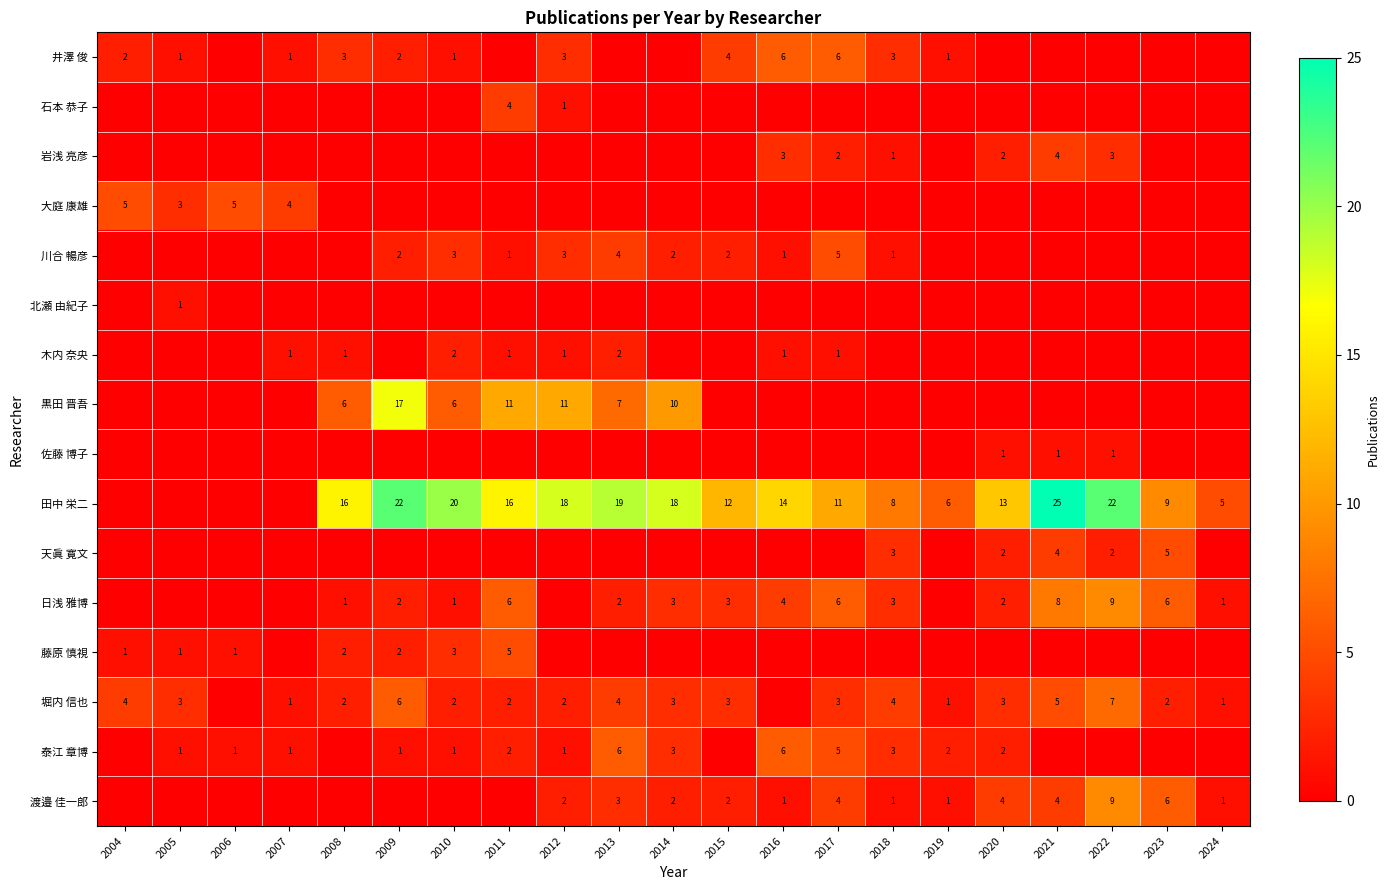

What is the average value of the 天眞 寛文 series?

1